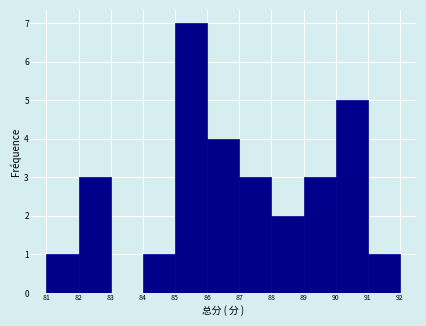

Reading left to right, list every bar in this chart as the range it spans on the x-axis followed by its height. The values are not printed on the chart, so give them approximately, as read against the axis.

81 to 82: 1
82 to 83: 3
83 to 84: 0
84 to 85: 1
85 to 86: 7
86 to 87: 4
87 to 88: 3
88 to 89: 2
89 to 90: 3
90 to 91: 5
91 to 92: 1